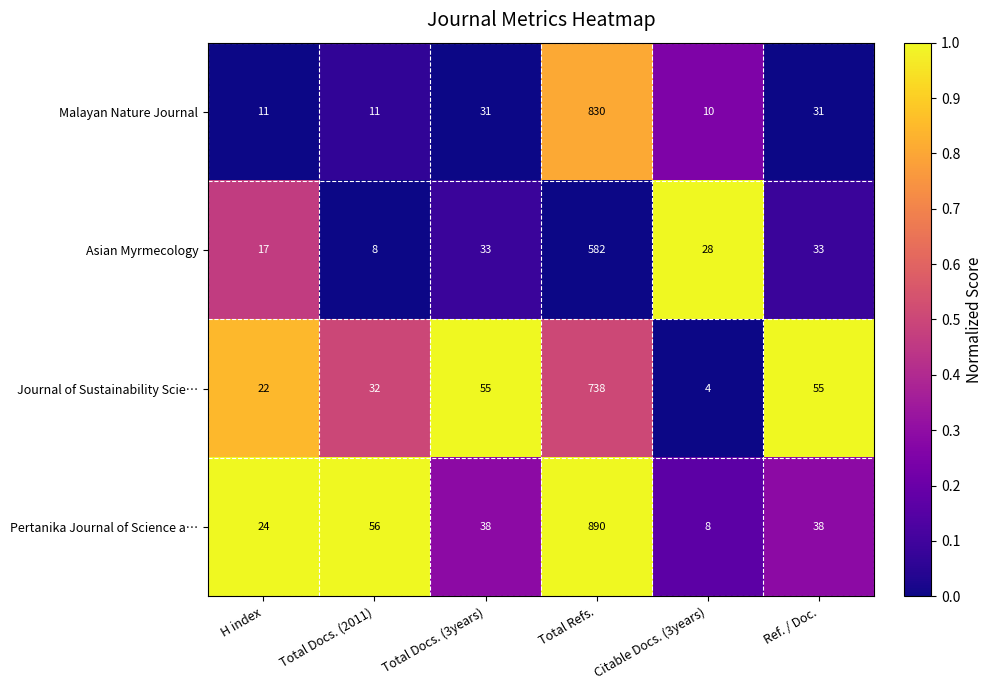

What value does the Pertanika Journal of Science a… series have at Total Refs., to the nearest 100?

900